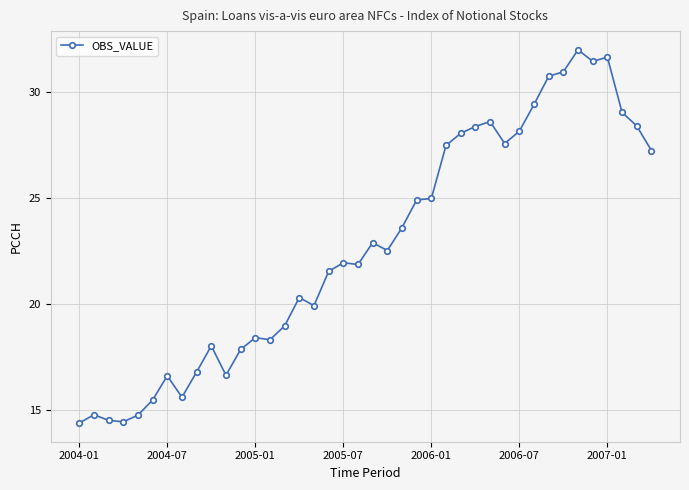

What is the smallest value displayed?

14.4